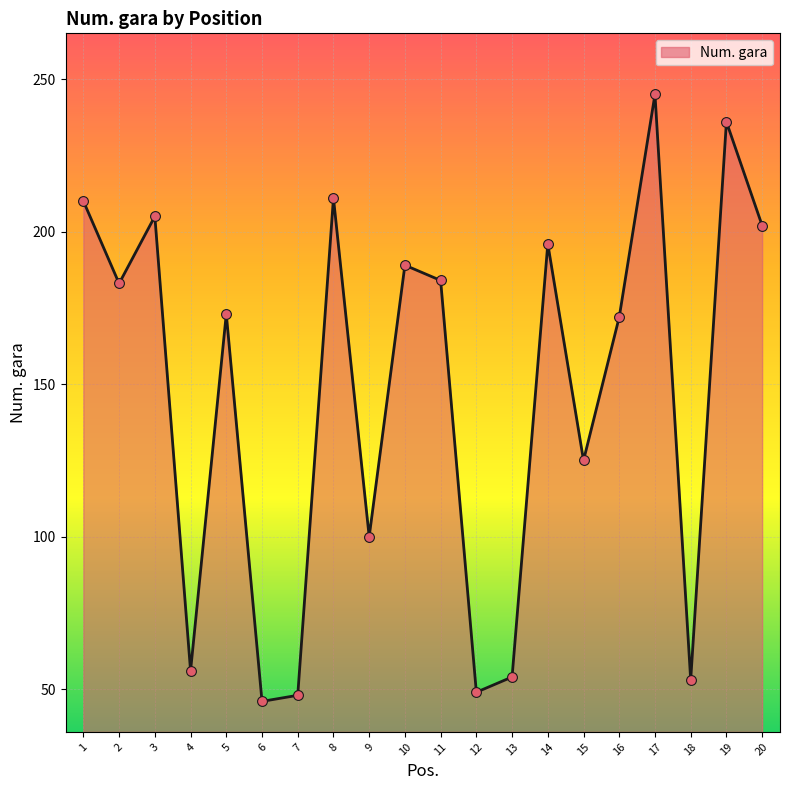

What is the ratio of the value at 17 to the value at 19?

1.0